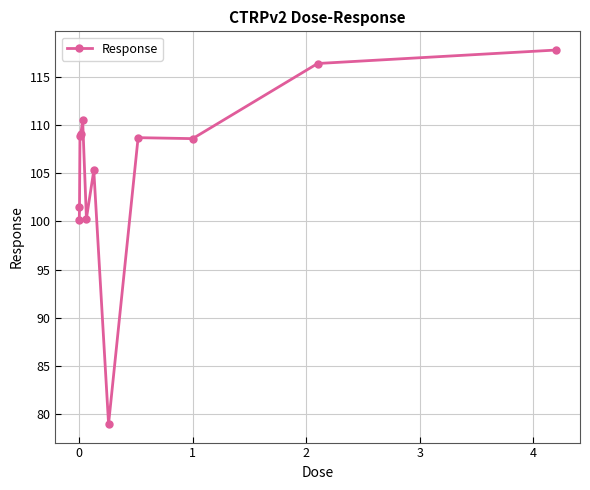

What is the value of the 4th point from the left?

109.1